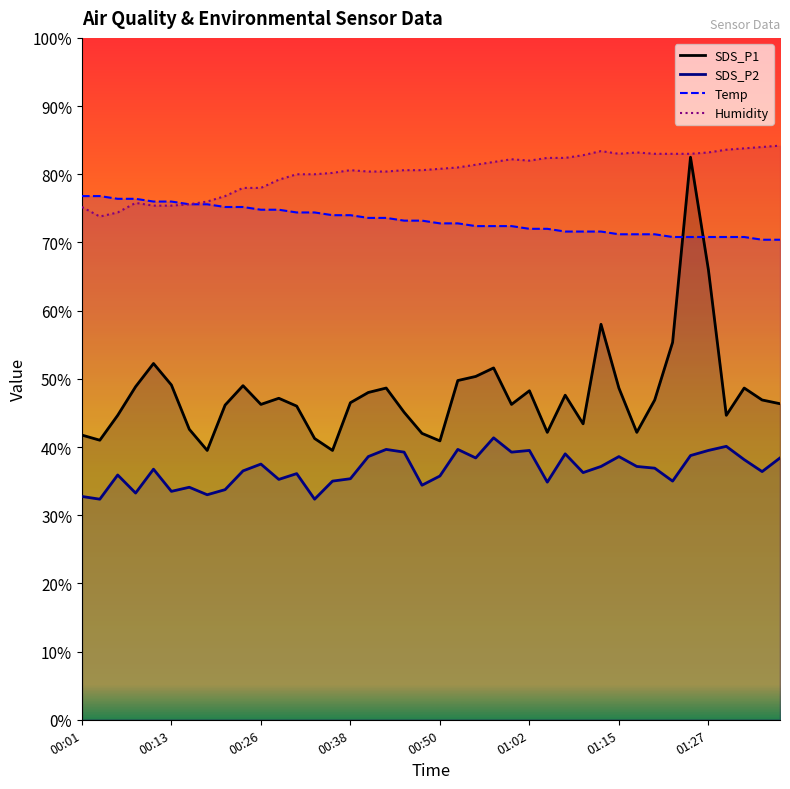

What is the value of the Humidity point at the 9th from the left?

76.8